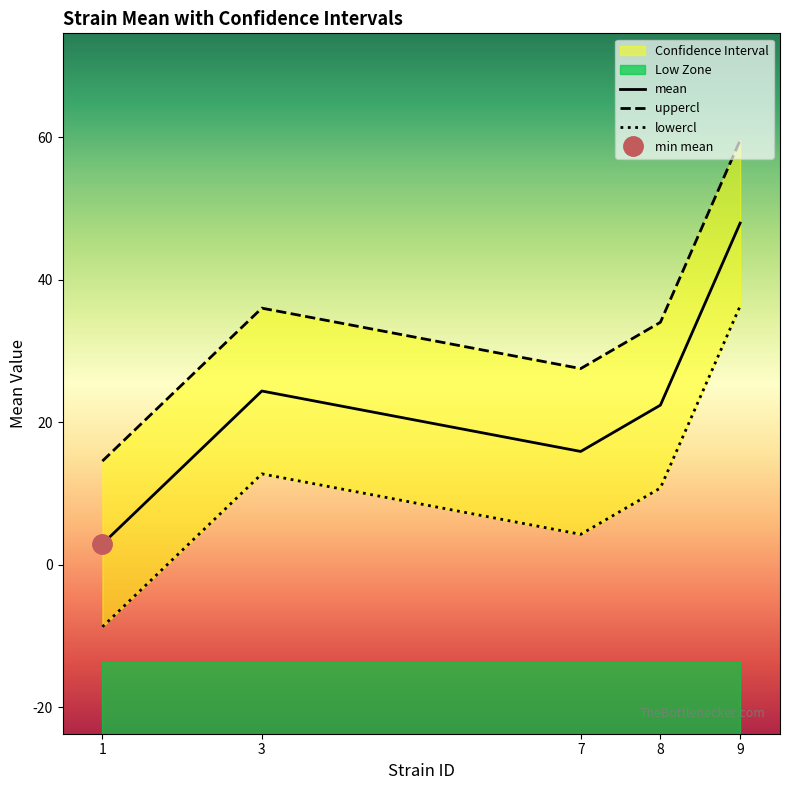

True or false: mean and lowercl cross at least once.

False